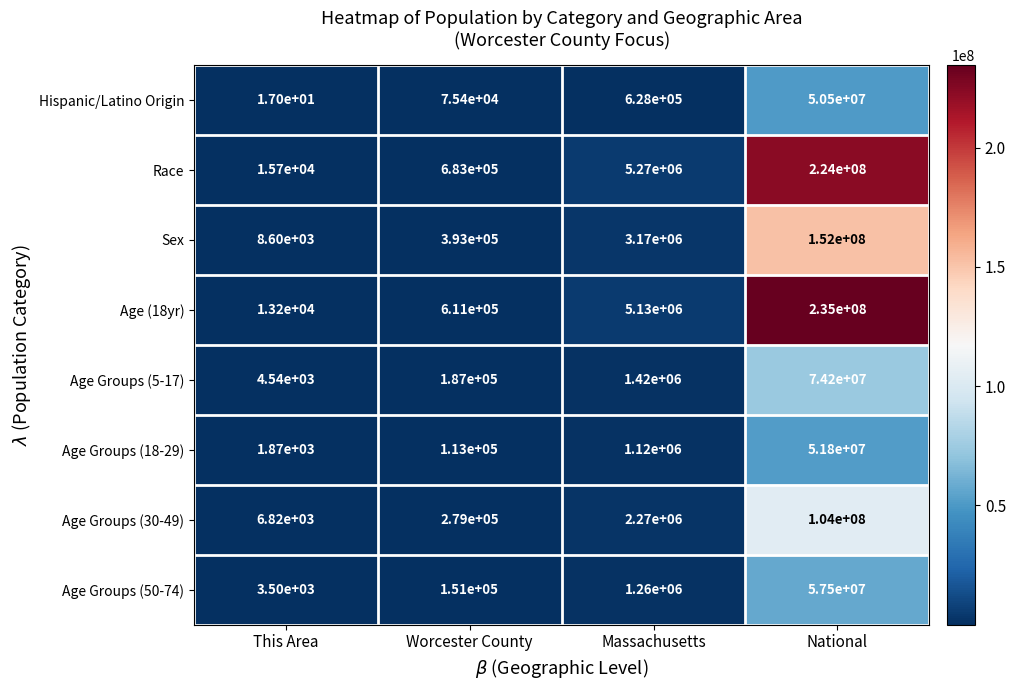

At how many categories does at least one series exceed 46555637?

1